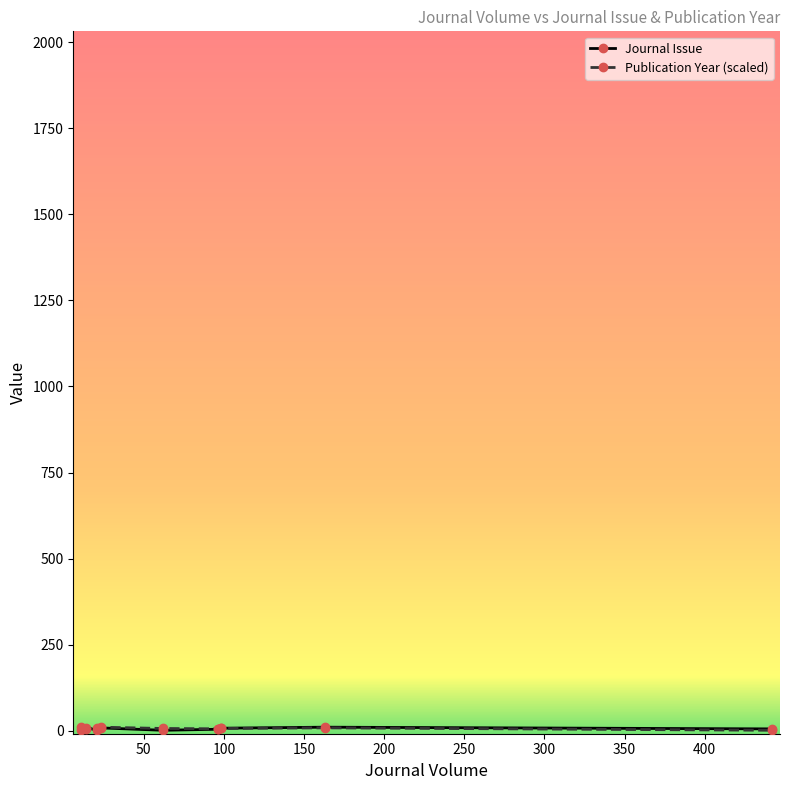

What is the smallest value displayed?

1.0